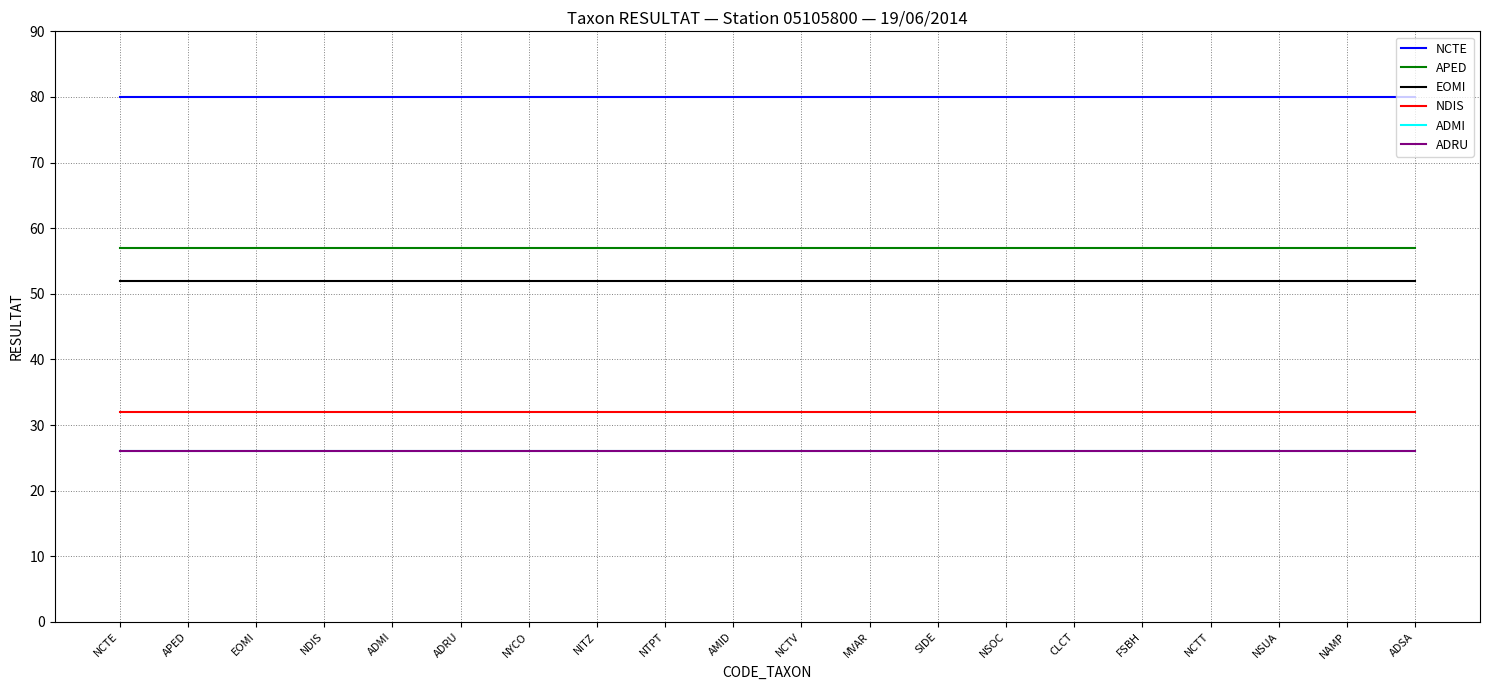

Between APED and ADSA, which is larger?

APED